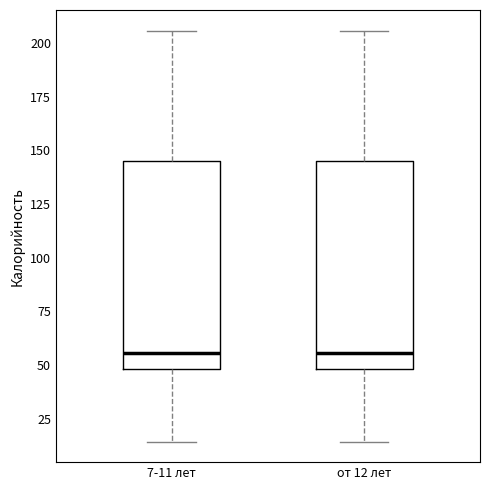

Reading left to right, read every box against the y-axis: the position of its median line, the range the box covers, and the ends of its whiskers. The values are not printed on the chart, so give them approximately, as read against the axis.

7-11 лет: median 55, box 50 to 145, whiskers 15 to 205
от 12 лет: median 55, box 50 to 145, whiskers 15 to 205